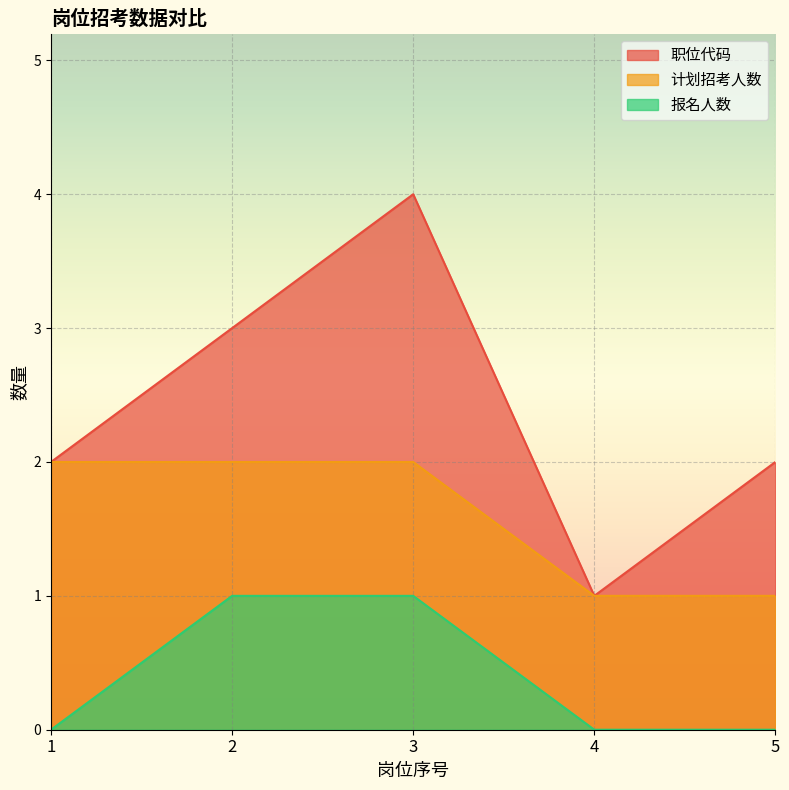

How many lines are shown in the chart?

3